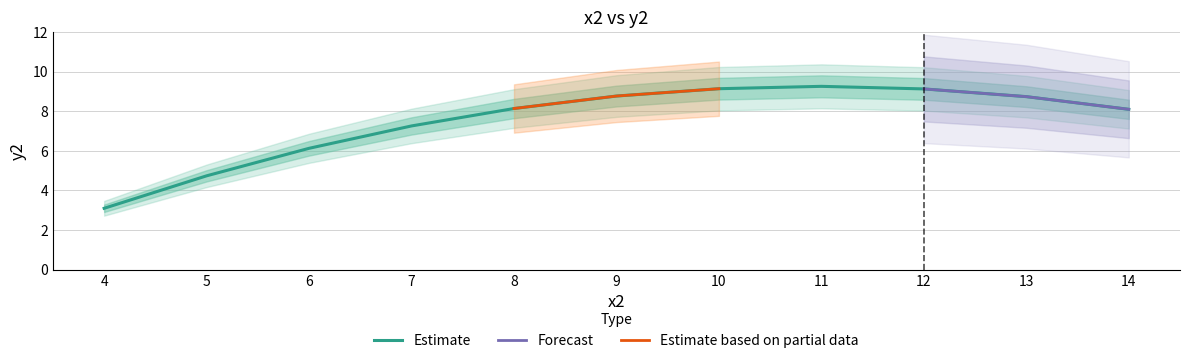

Is it true that Estimate equals 8.1 at 8?

True